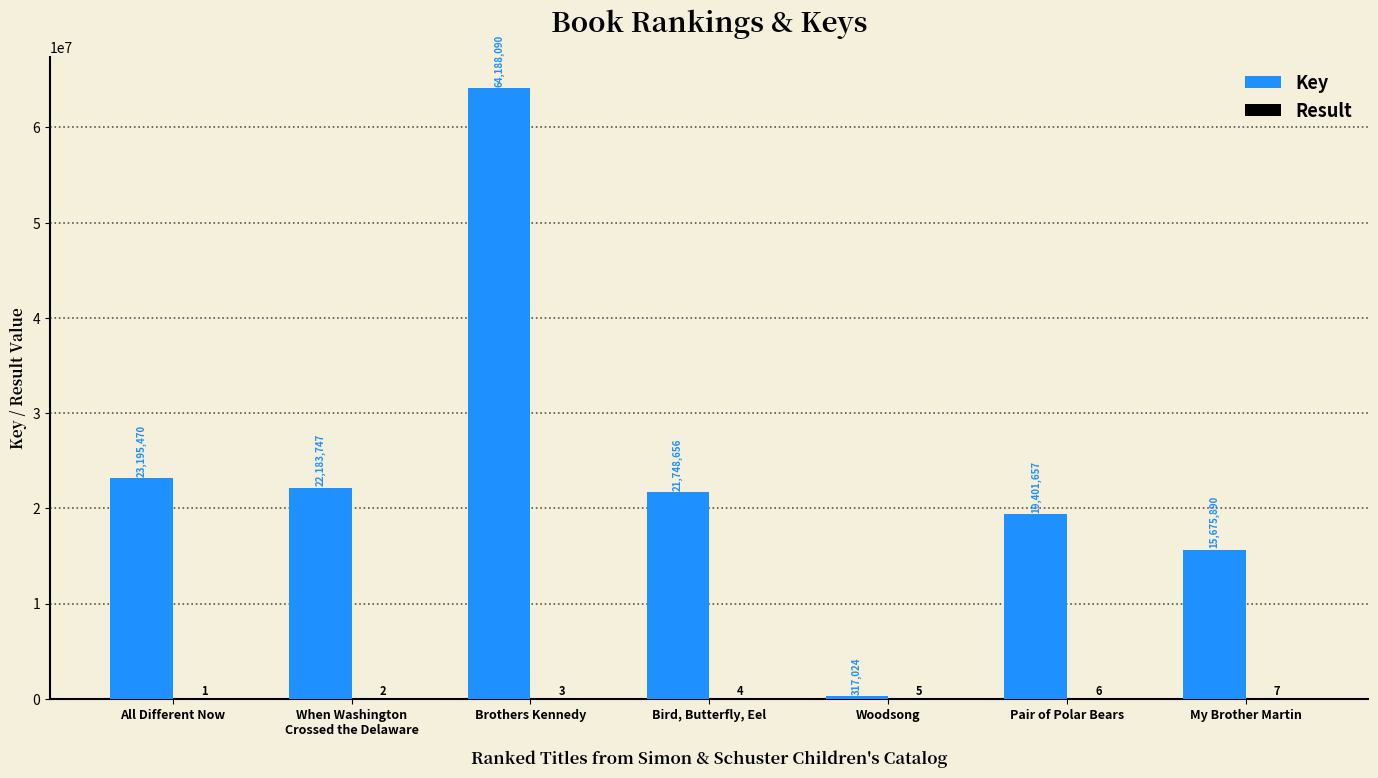

The Key series shows 21748656 at Bird, Butterfly, Eel. True or false?

True